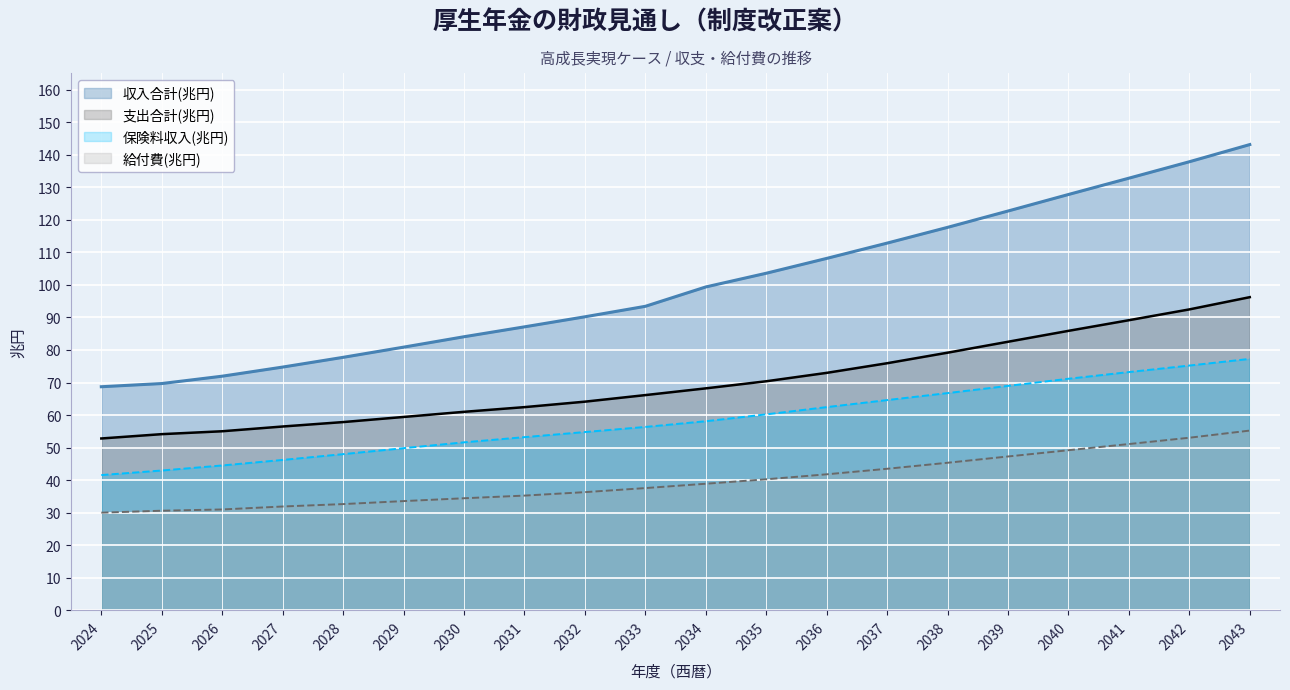

The value of 給付費(兆円) at 2027 is 41.9. True or false?

False